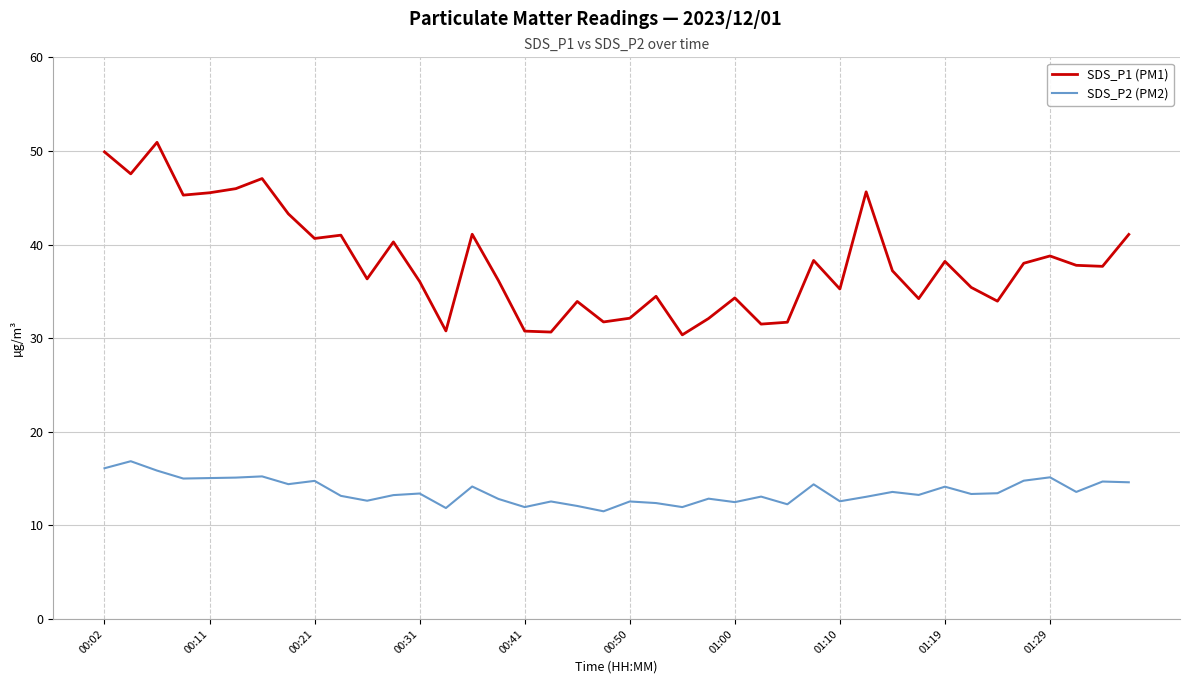

Which series has the largest total across all categories?

SDS_P1 (PM1)